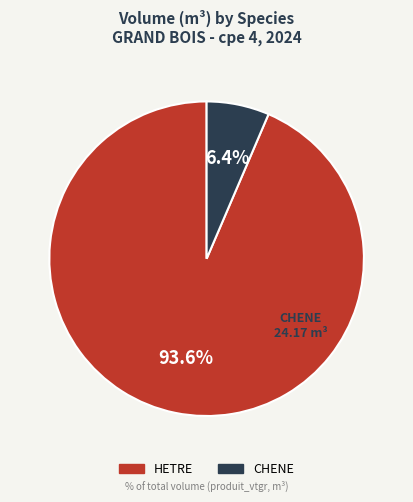

What portion of the pie excludes HETRE?

6.4%